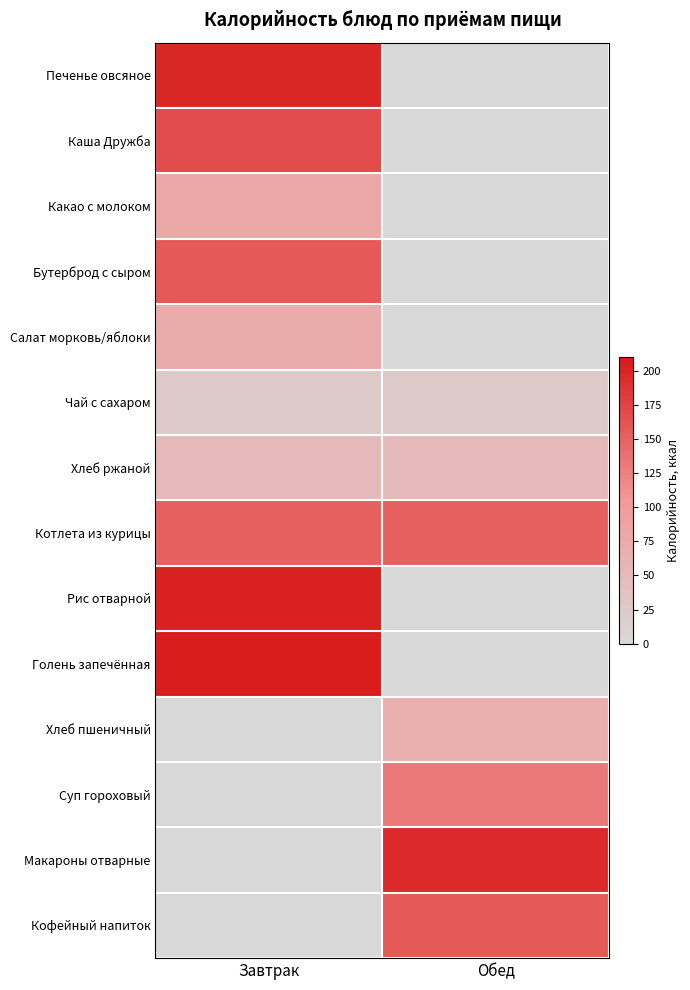

At how many categories does at least one series exceed 150?

2